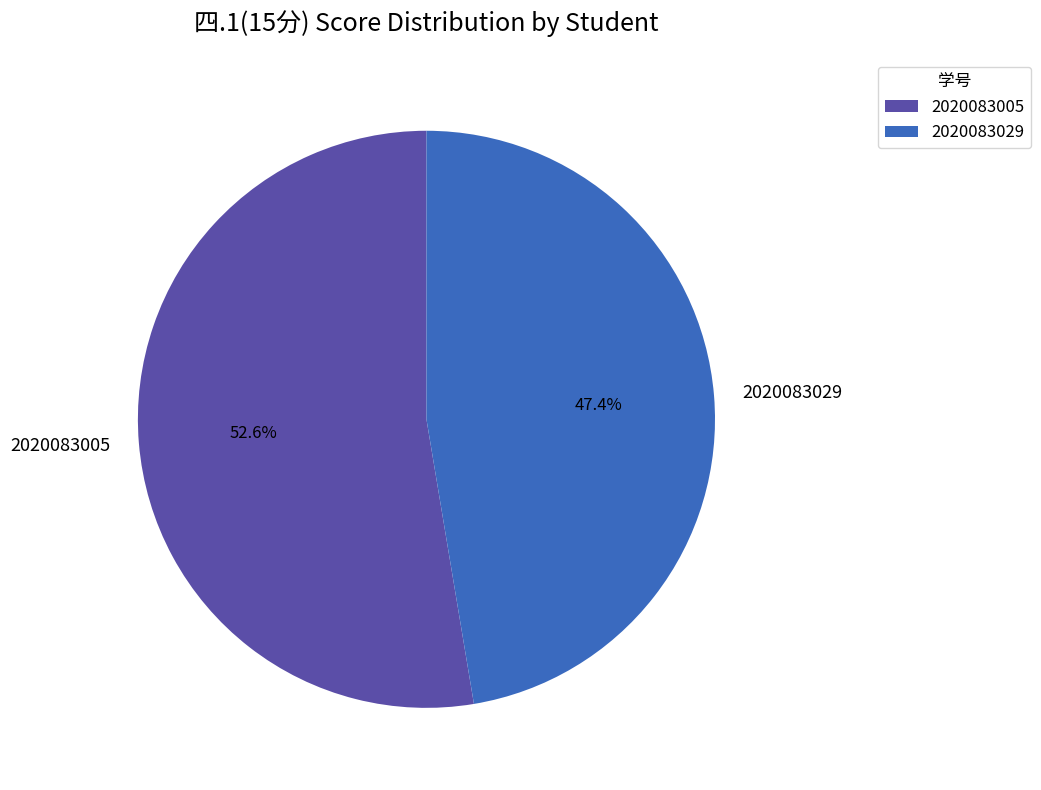

What is the largest slice in the pie chart?

2020083005